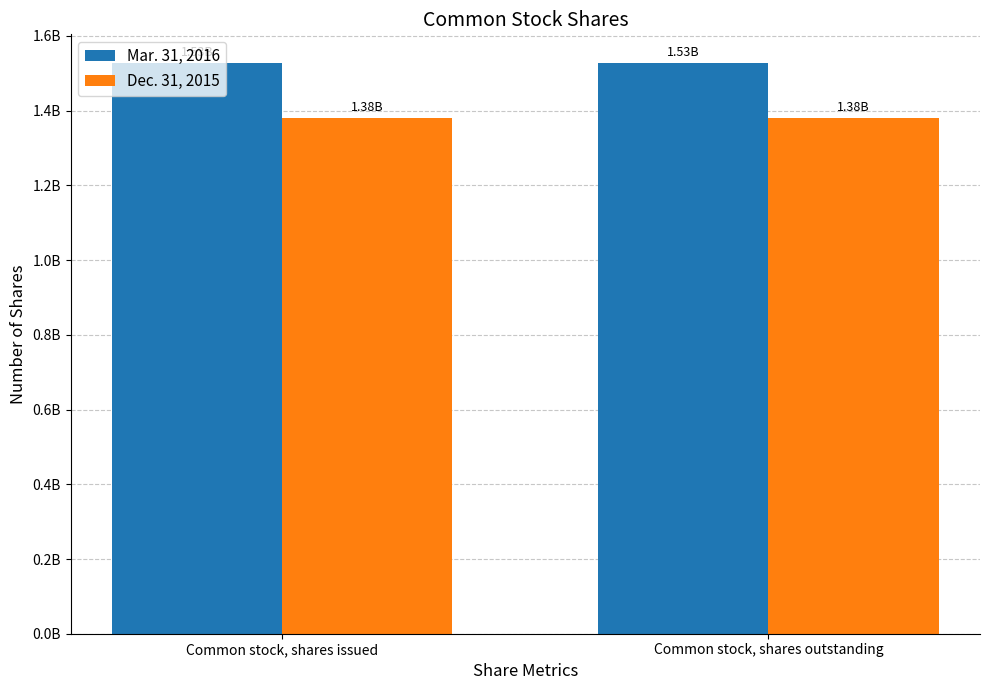

Is it true that Mar. 31, 2016 equals 1527930584 at Common stock, shares outstanding?

True